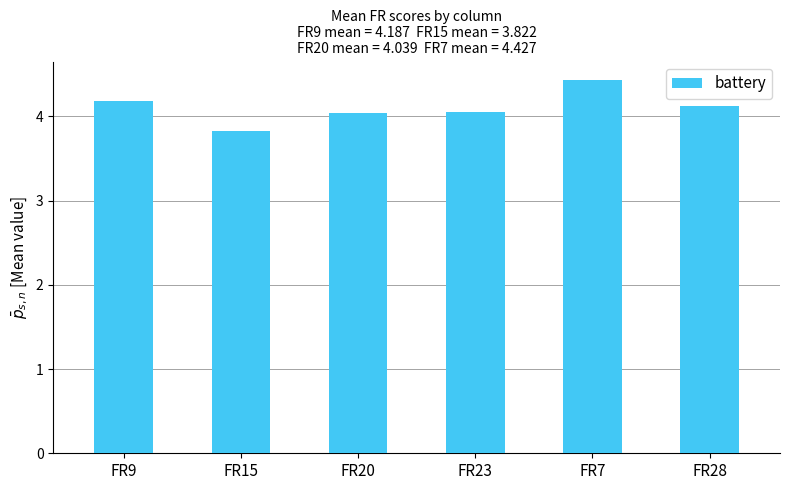

True or false: the data shows 5.8 at FR7.

False